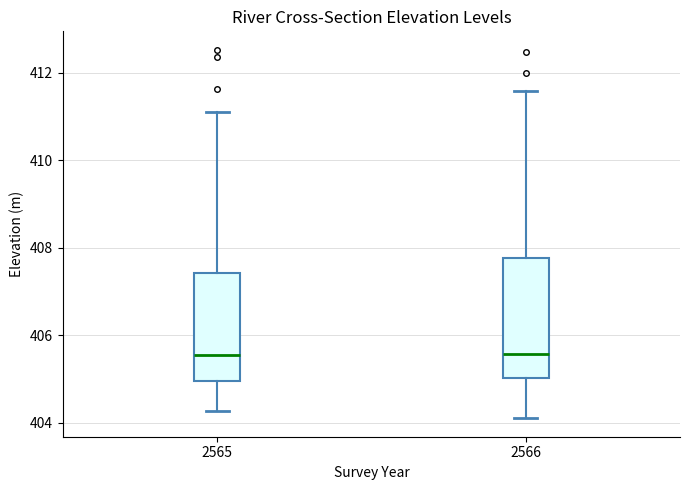

Reading left to right, read every box against the y-axis: the position of its median line, the range the box covers, and the ends of its whiskers. The values are not printed on the chart, so give them approximately, as read against the axis.

2565: median 405.6, box 405.0 to 407.4, whiskers 404.2 to 411.2
2566: median 405.6, box 405.0 to 407.8, whiskers 404.2 to 411.6